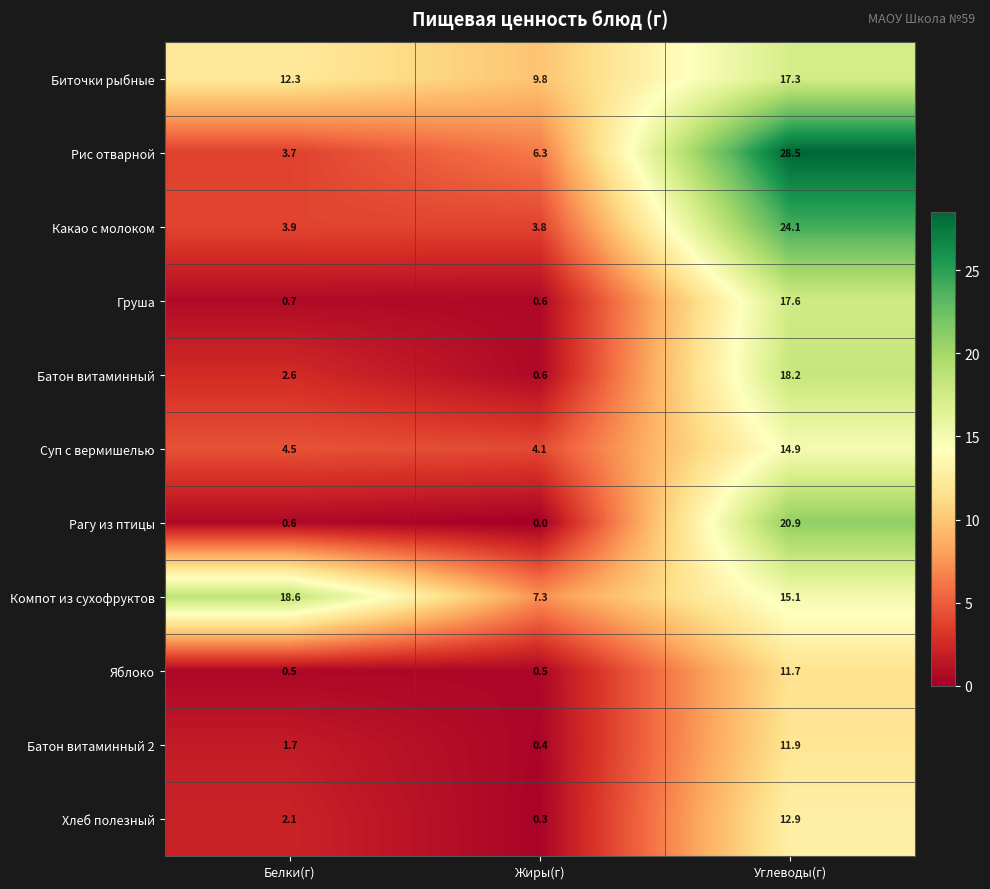

Count the number of categories in the chart.

3